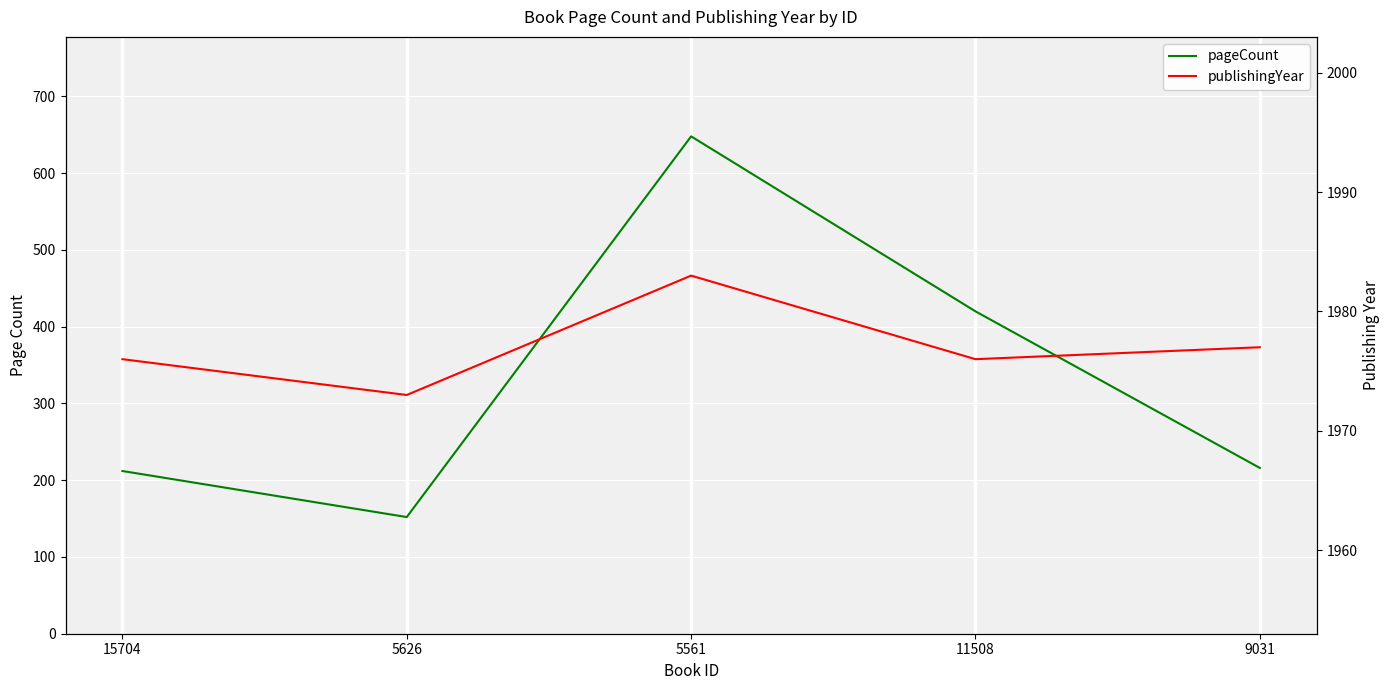

Which category has the lowest value in the pageCount series?

5626